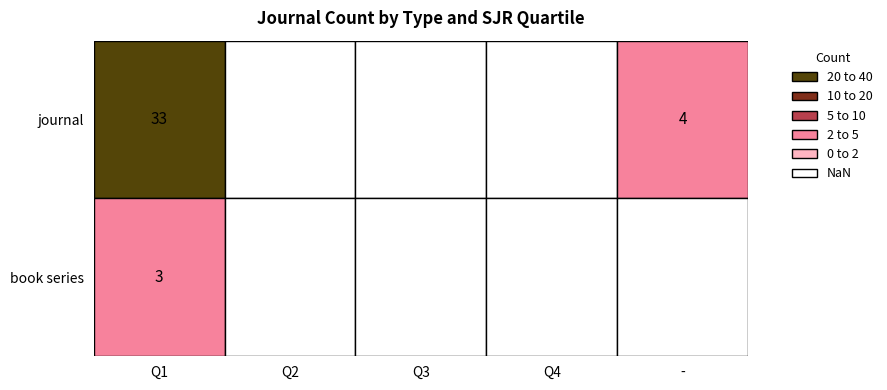

At how many categories does at least one series exceed 25?

1